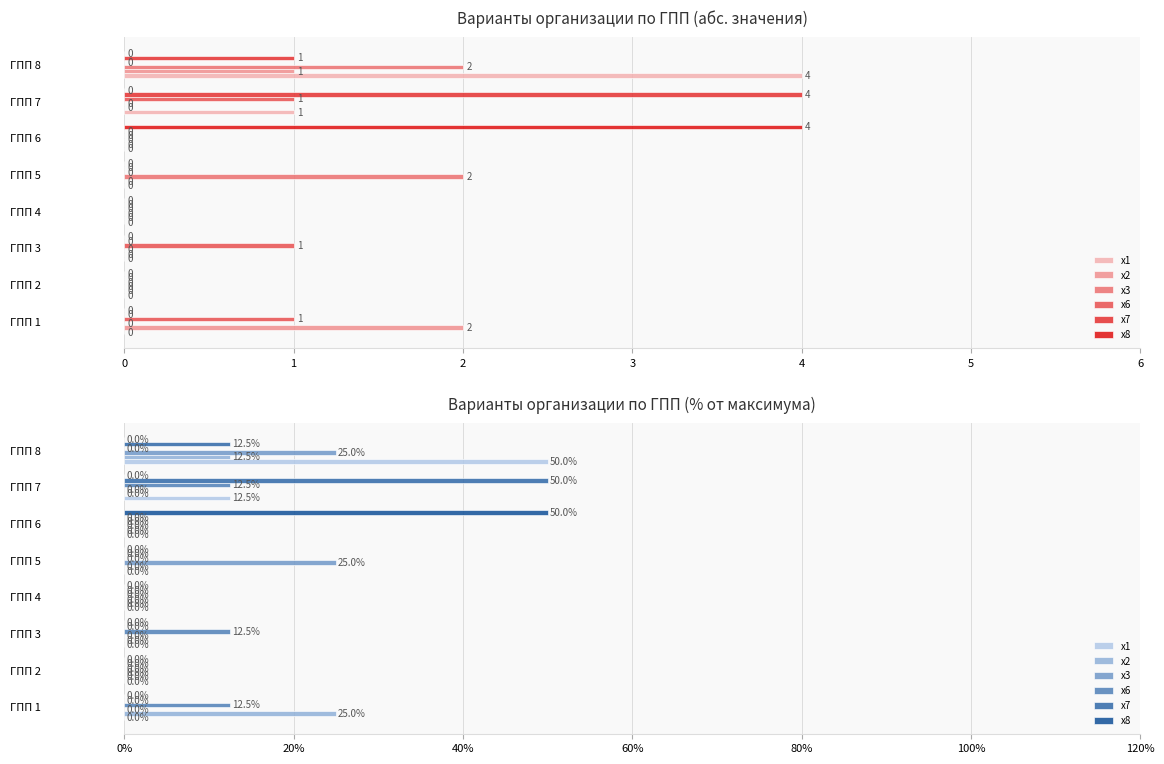

The value of x1 at ГПП 6 is -17.2. True or false?

False